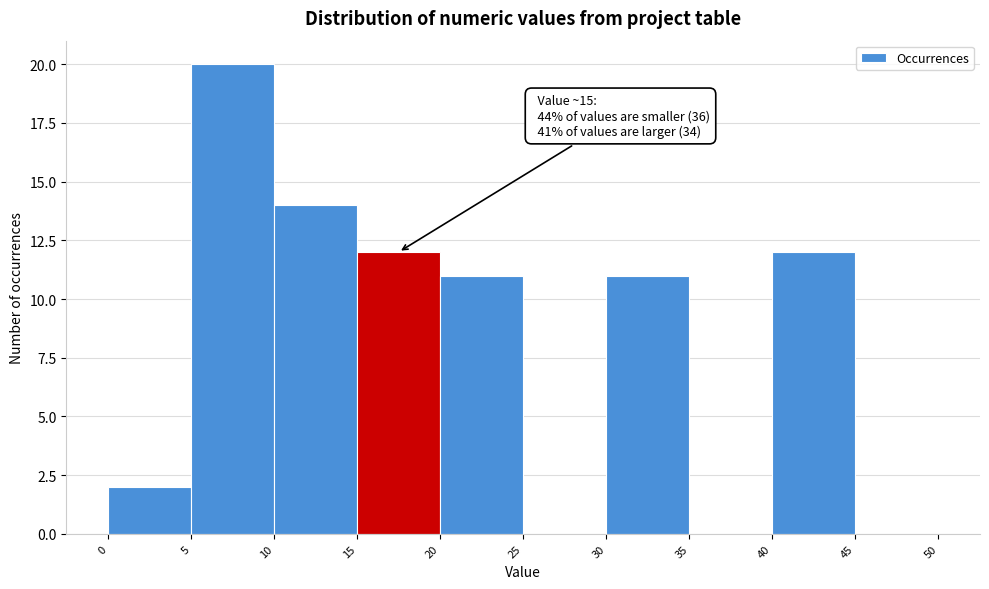

Over which range of the x-axis is the bar tallest?

5 to 10